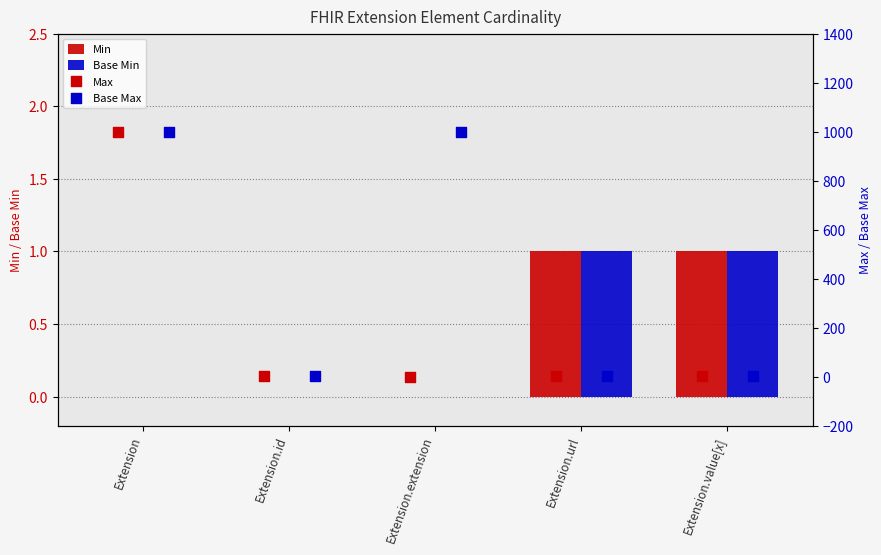

Which series contains the highest Y value?

Max